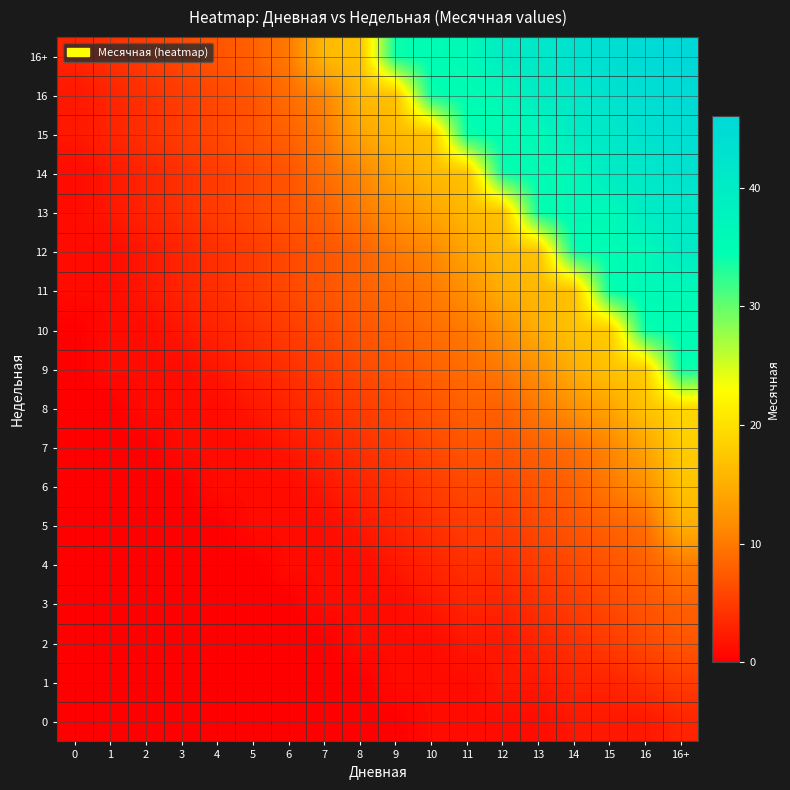

Count the number of categories in the chart.

18